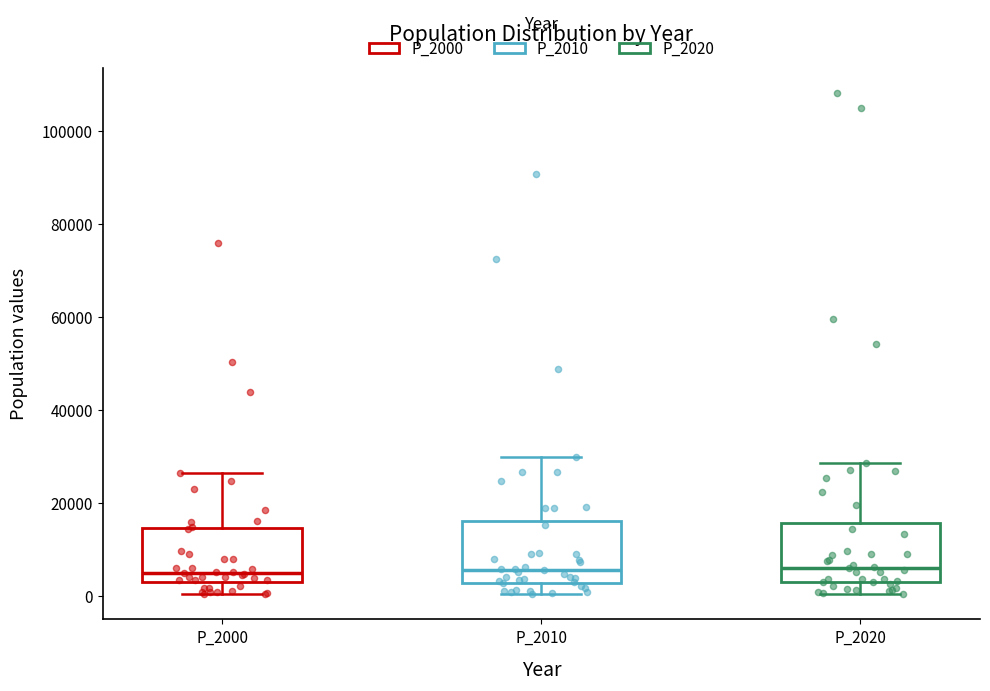

Reading left to right, read every box against the y-axis: the position of its median line, the range the box covers, and the ends of its whiskers. The values are not printed on the chart, so give them approximately, as read against the axis.

P_2000: median 6000, box 4000 to 14000, whiskers 0 to 26000
P_2010: median 6000, box 2000 to 16000, whiskers 0 to 30000
P_2020: median 6000, box 4000 to 16000, whiskers 0 to 28000